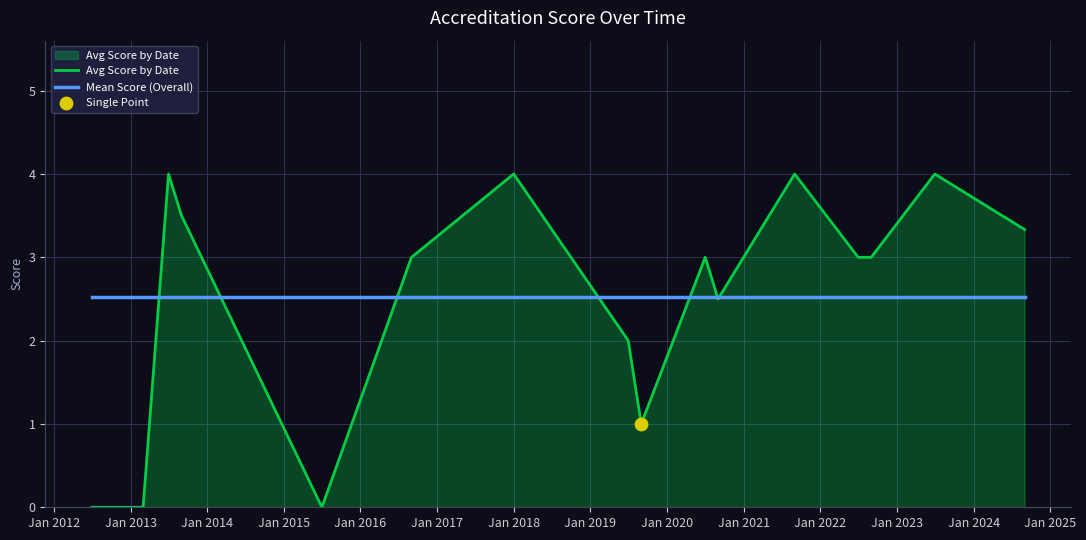

Which series has the widest spread of values?

Avg Score by Date